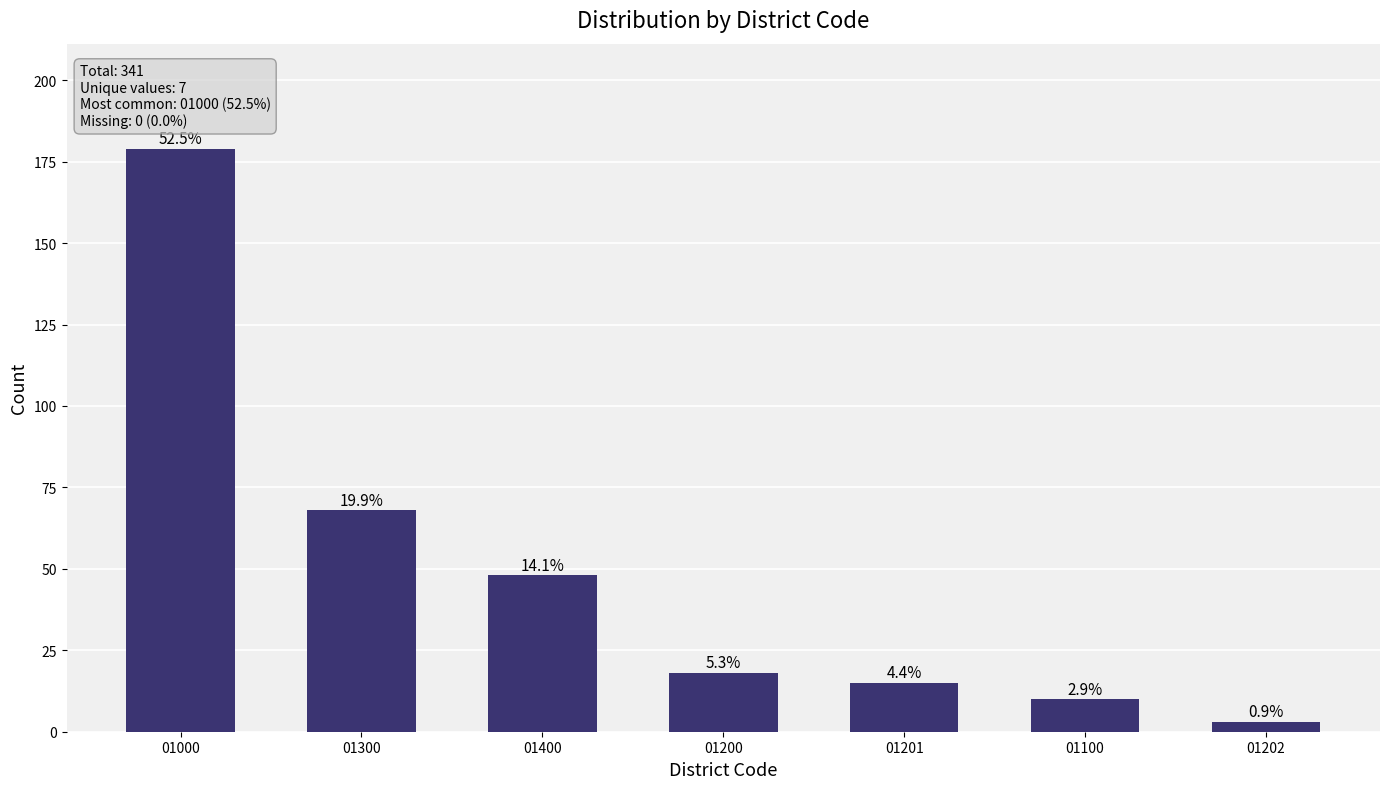

What is the average value?

49